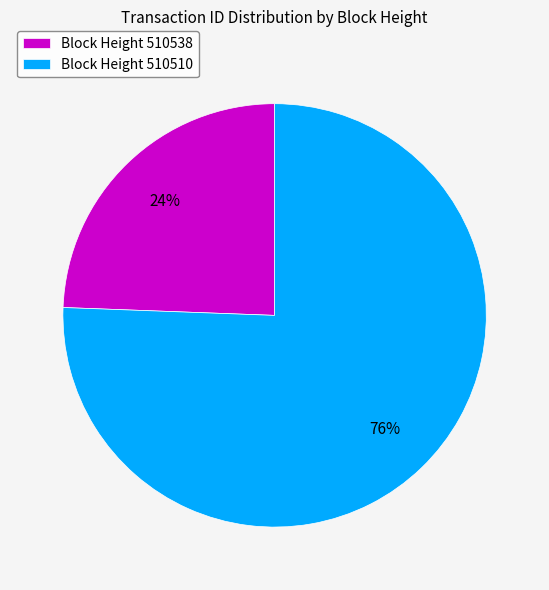

The Block Height 510538 slice represents 24% of the pie. True or false?

True